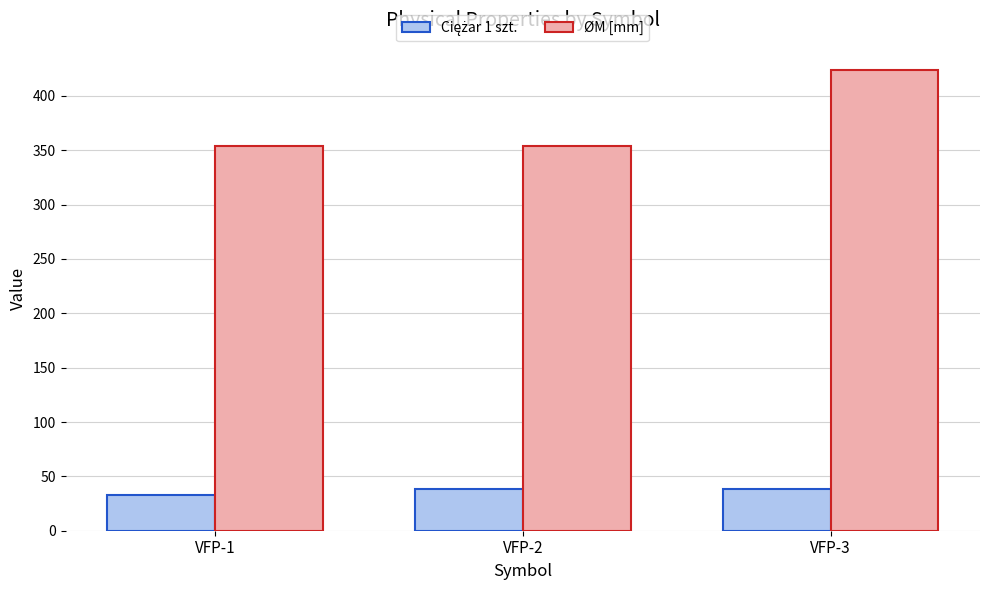

The value of ØM [mm] at VFP-2 is 354. True or false?

True